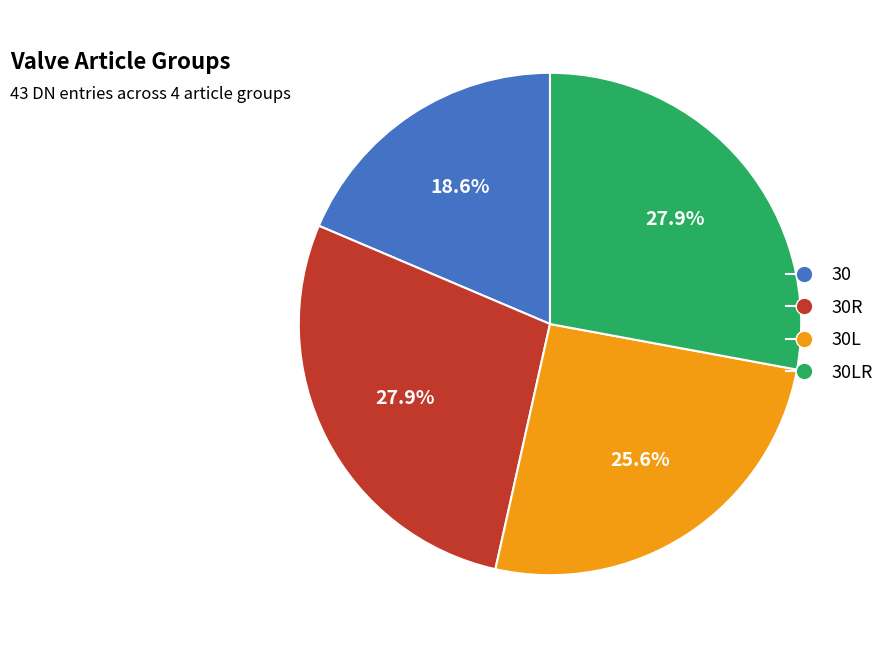

Is there any slice that represents more than half of the pie?

No